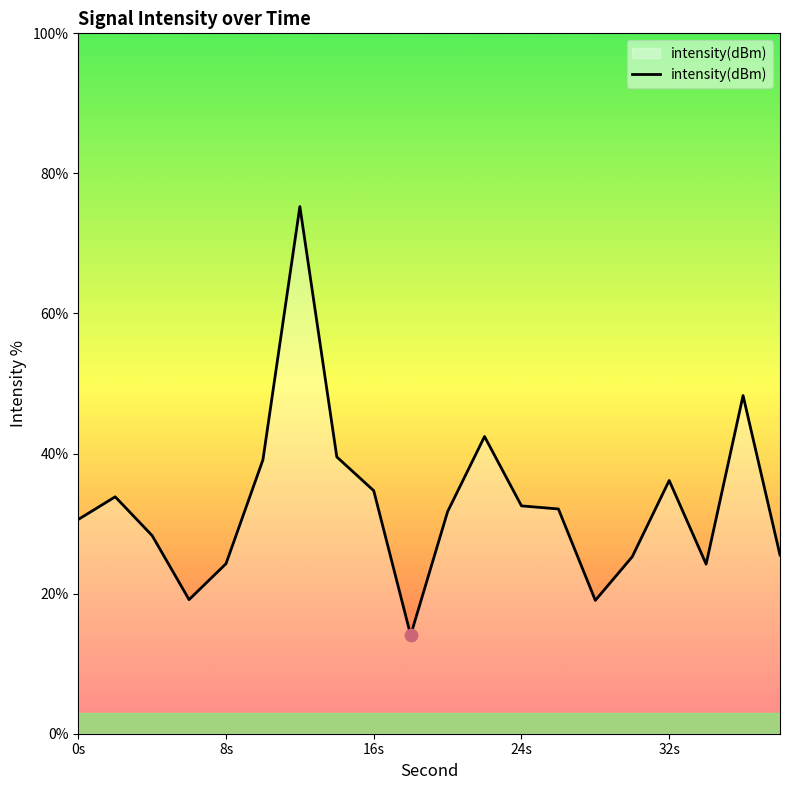

What is the smallest value displayed?

14.1